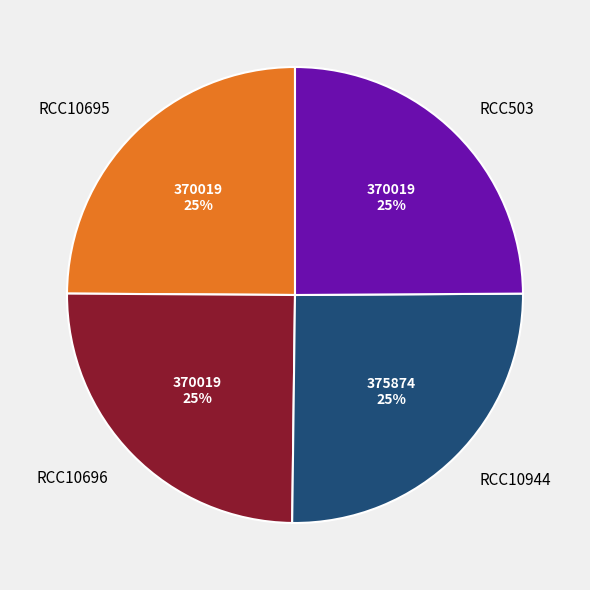

Is there a majority slice in this chart?

No